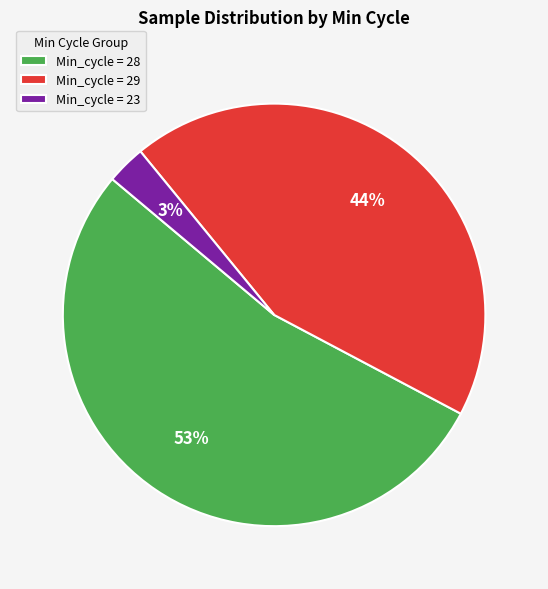

To the nearest percent, what is the average slice percentage?

33%